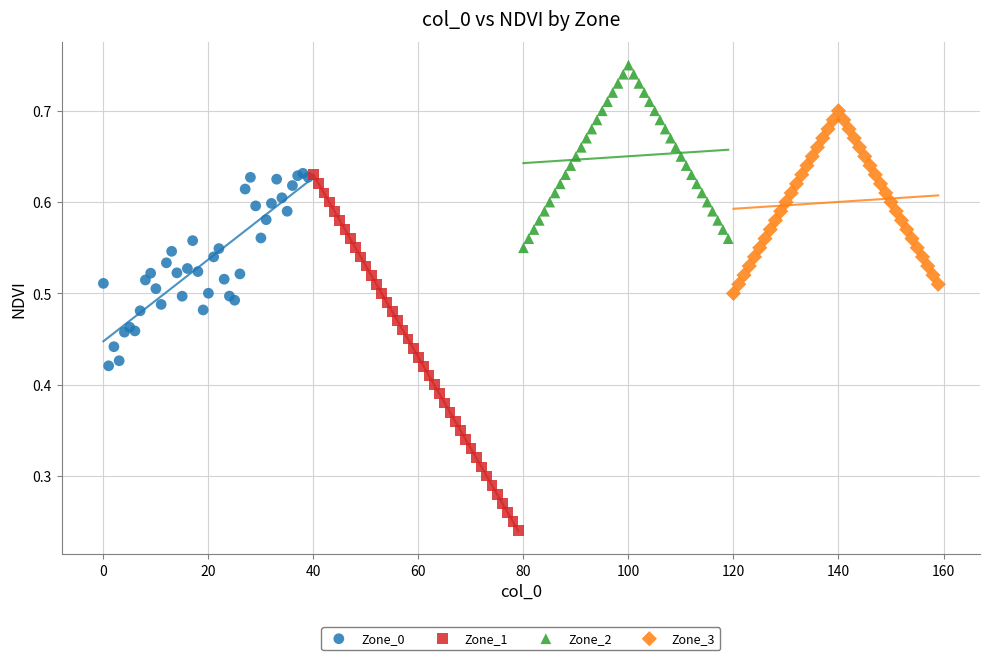

Which series contains the highest Y value?

Zone_2